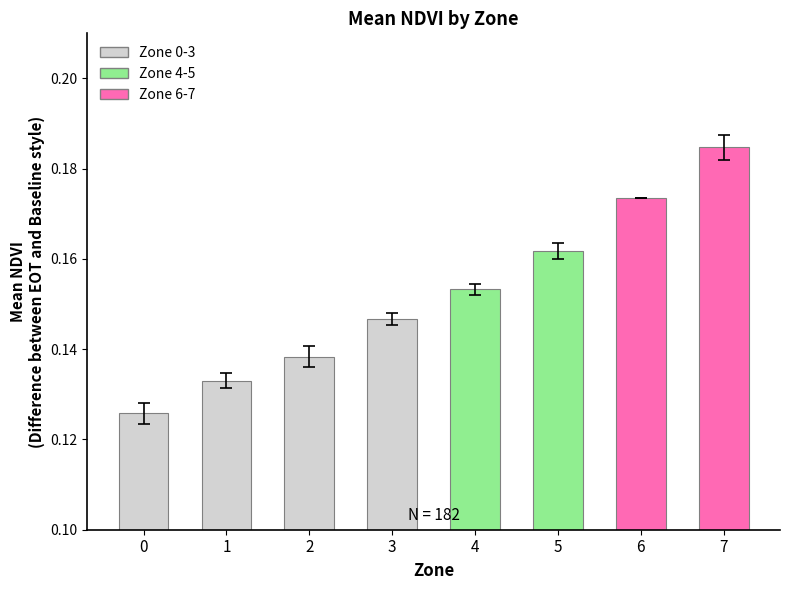

How many categories are shown in the chart?

8